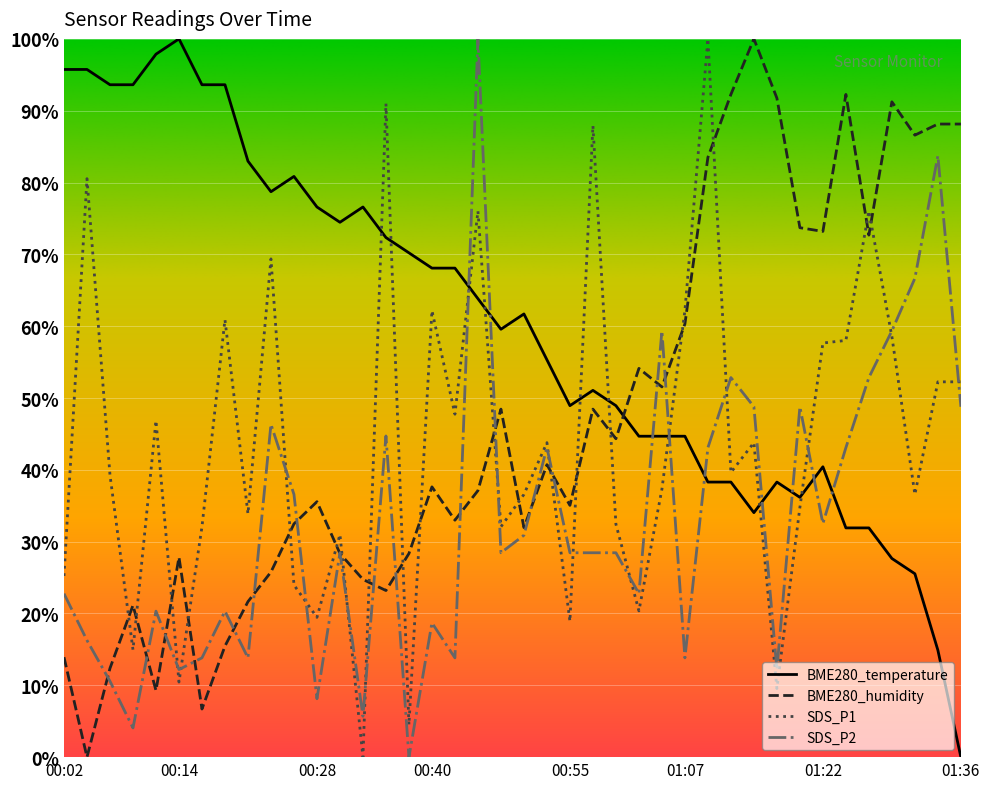

Which has a higher value, 00:26 or 01:22?

00:26